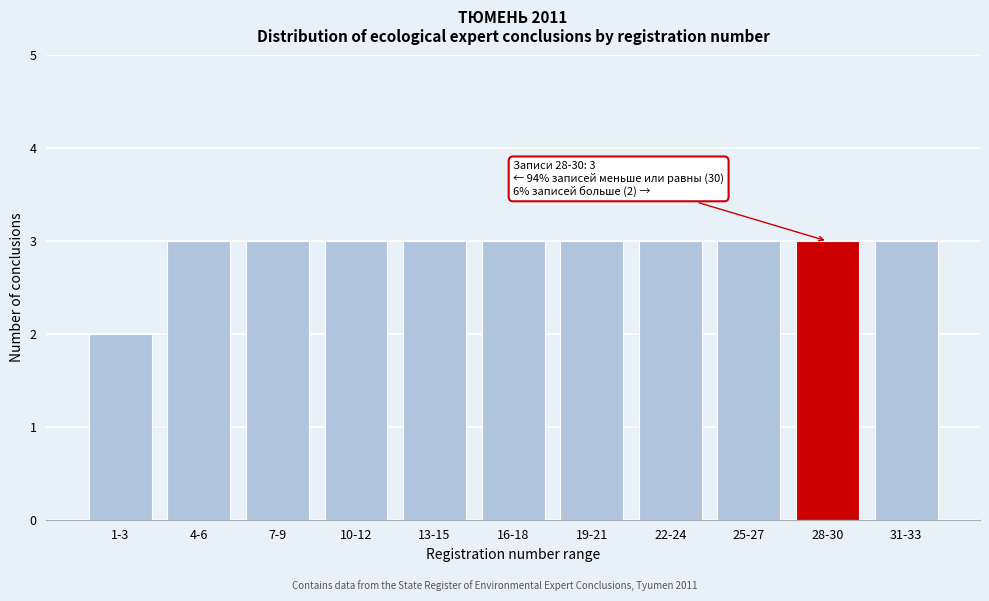

Reading right to left, extract all data points from this chart.

31-33=3	28-30=3	25-27=3	22-24=3	19-21=3	16-18=3	13-15=3	10-12=3	7-9=3	4-6=3	1-3=2